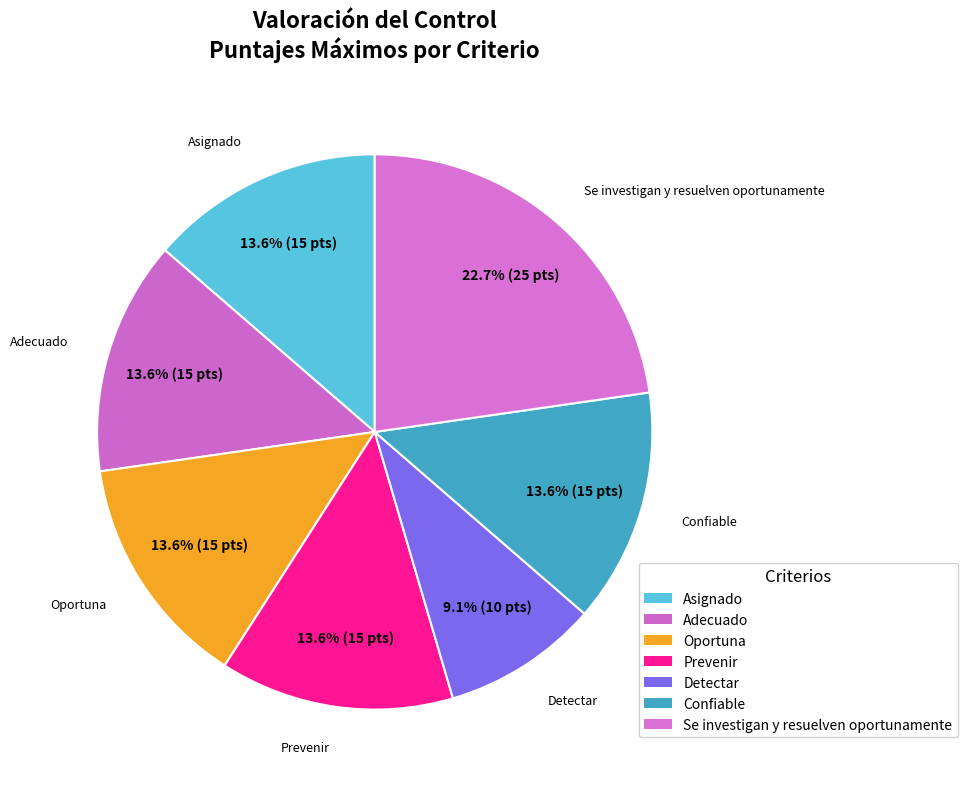

How many segments does this pie chart have?

7